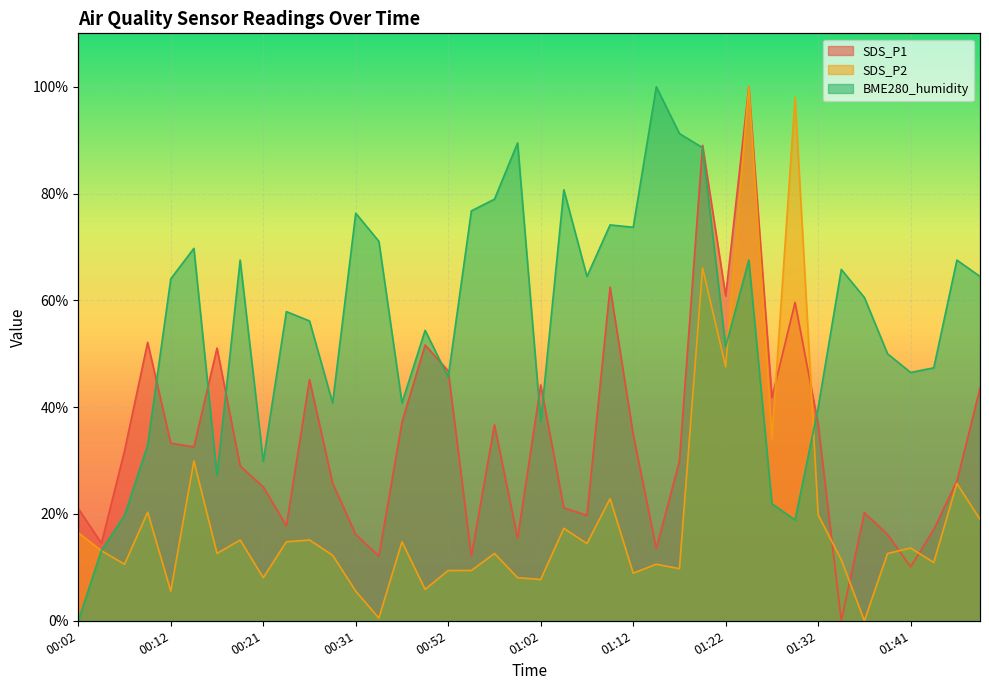

At which label is BME280_humidity closest to 50?

01:39